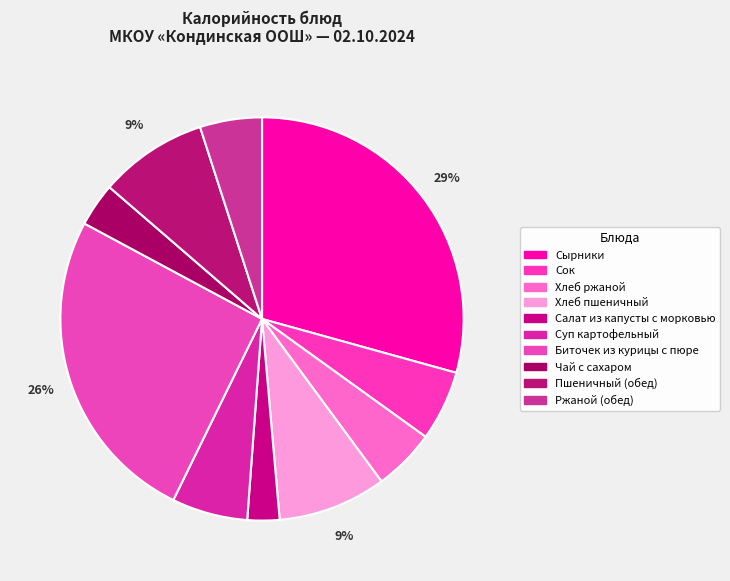

Which has a higher value, Сок or Чай с сахаром?

Сок